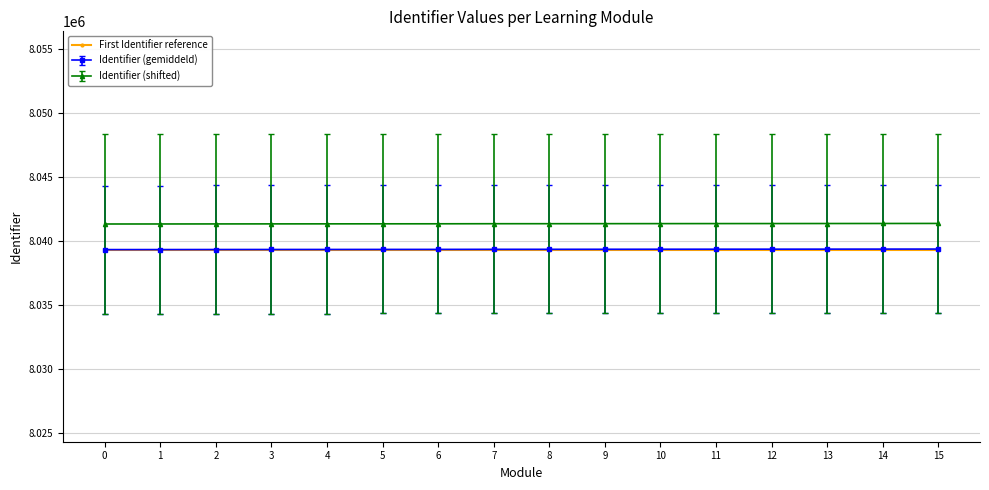

Does the chart have visible grid lines?

Yes